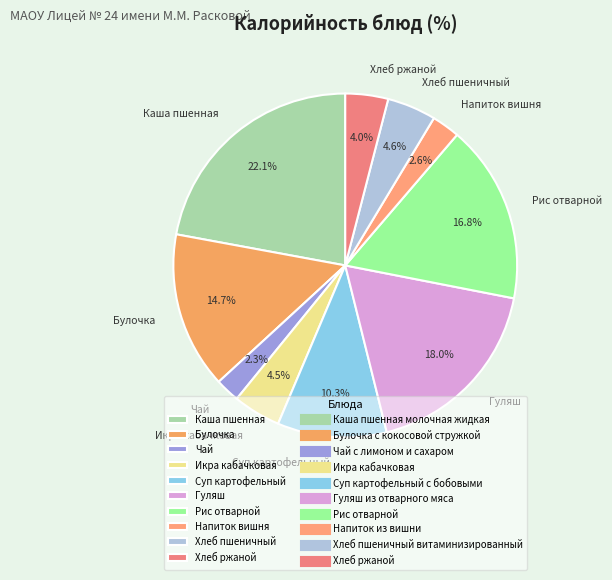

Which category has the biggest portion of the pie?

Каша пшенная